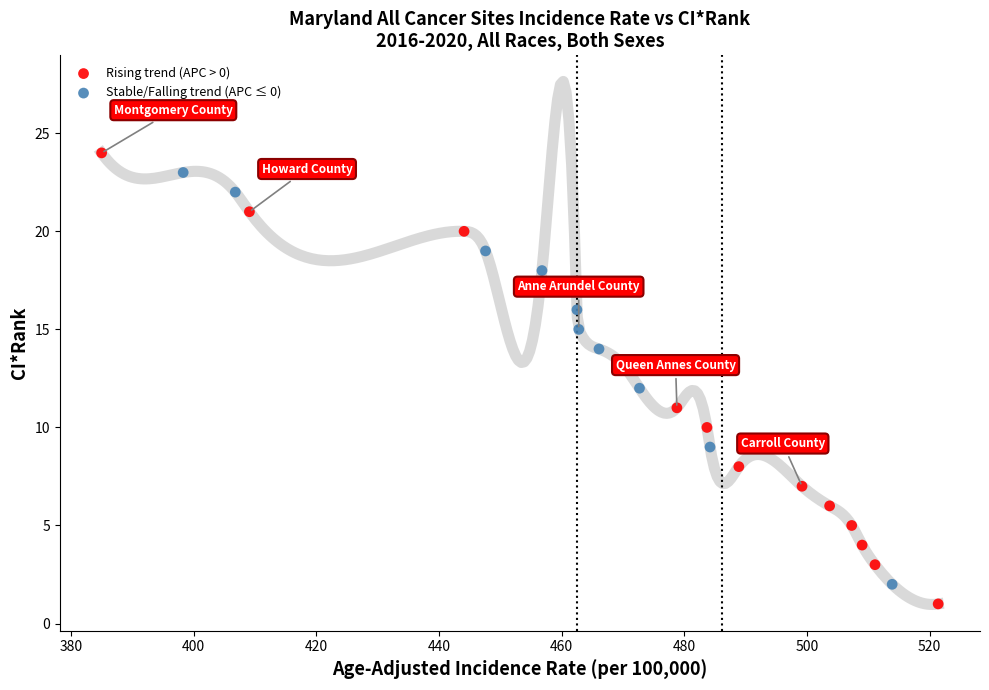

What are all the series names shown in the legend?

Rising trend (APC > 0), Stable/Falling trend (APC ≤ 0)